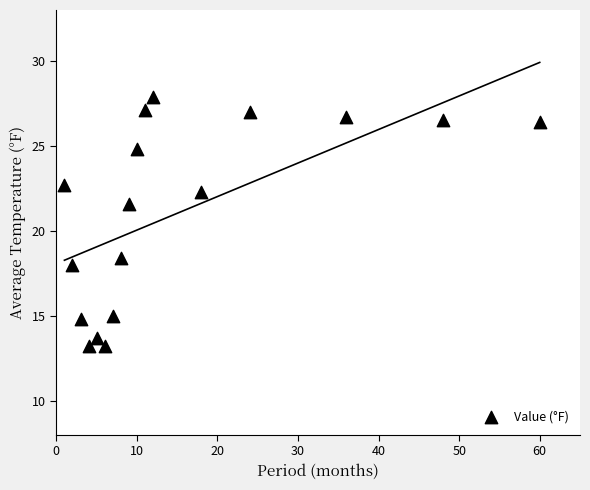

What is the range of X values (max minus min)?

59.0